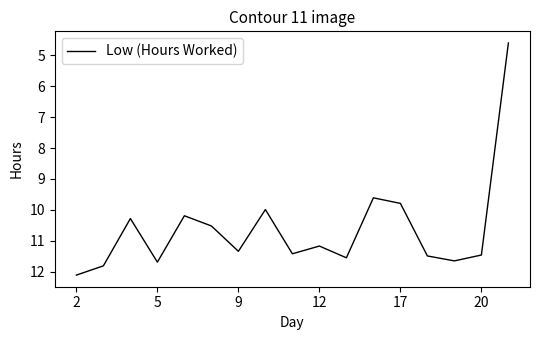

What is the smallest value displayed?

4.6